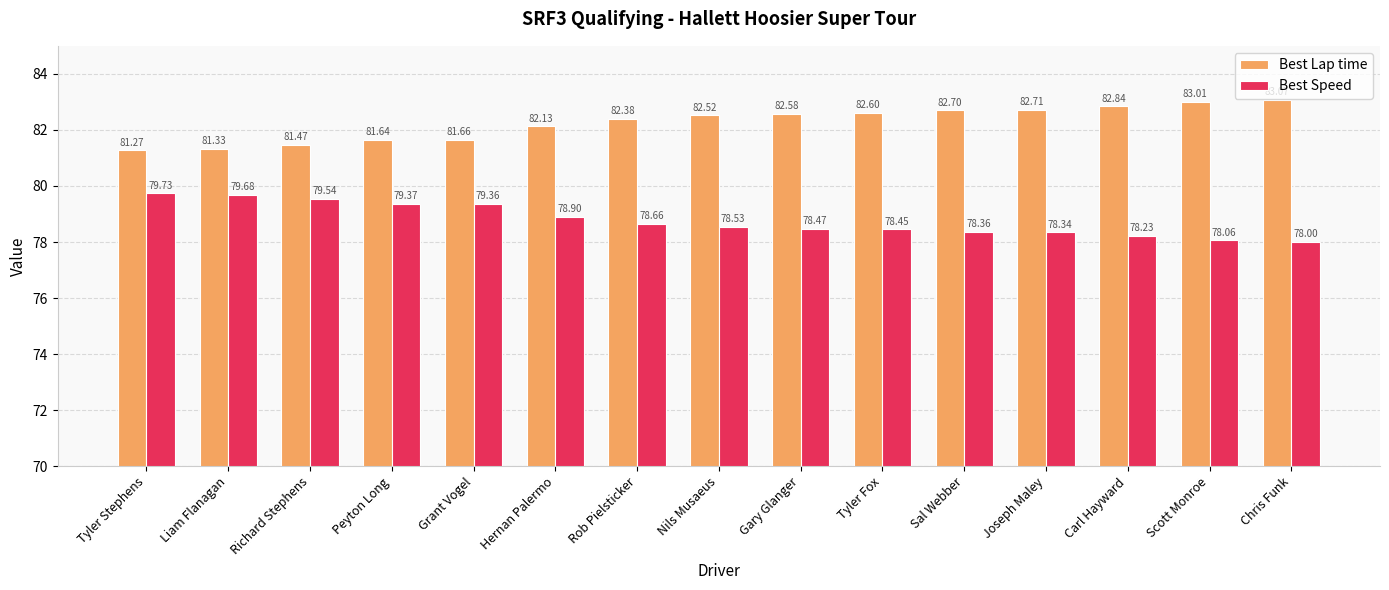

At Tyler Stephens, list the series in order from smallest to largest.

Best Speed, Best Lap time